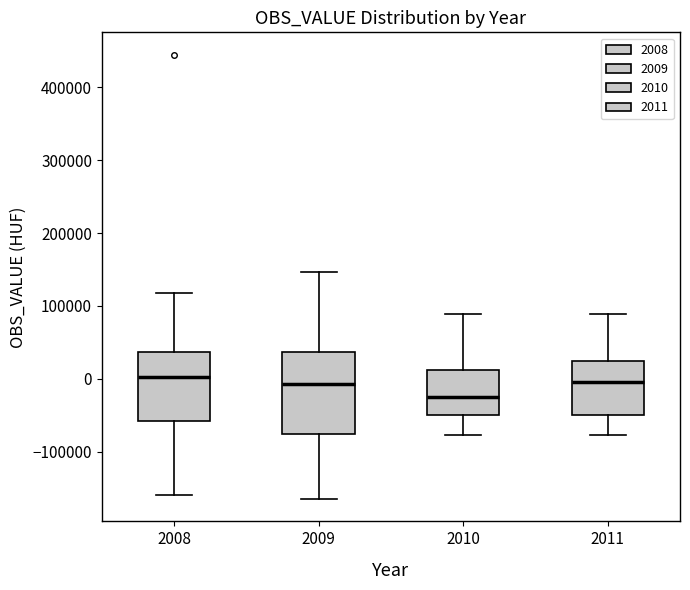

Which box has the lowest median line?

2010